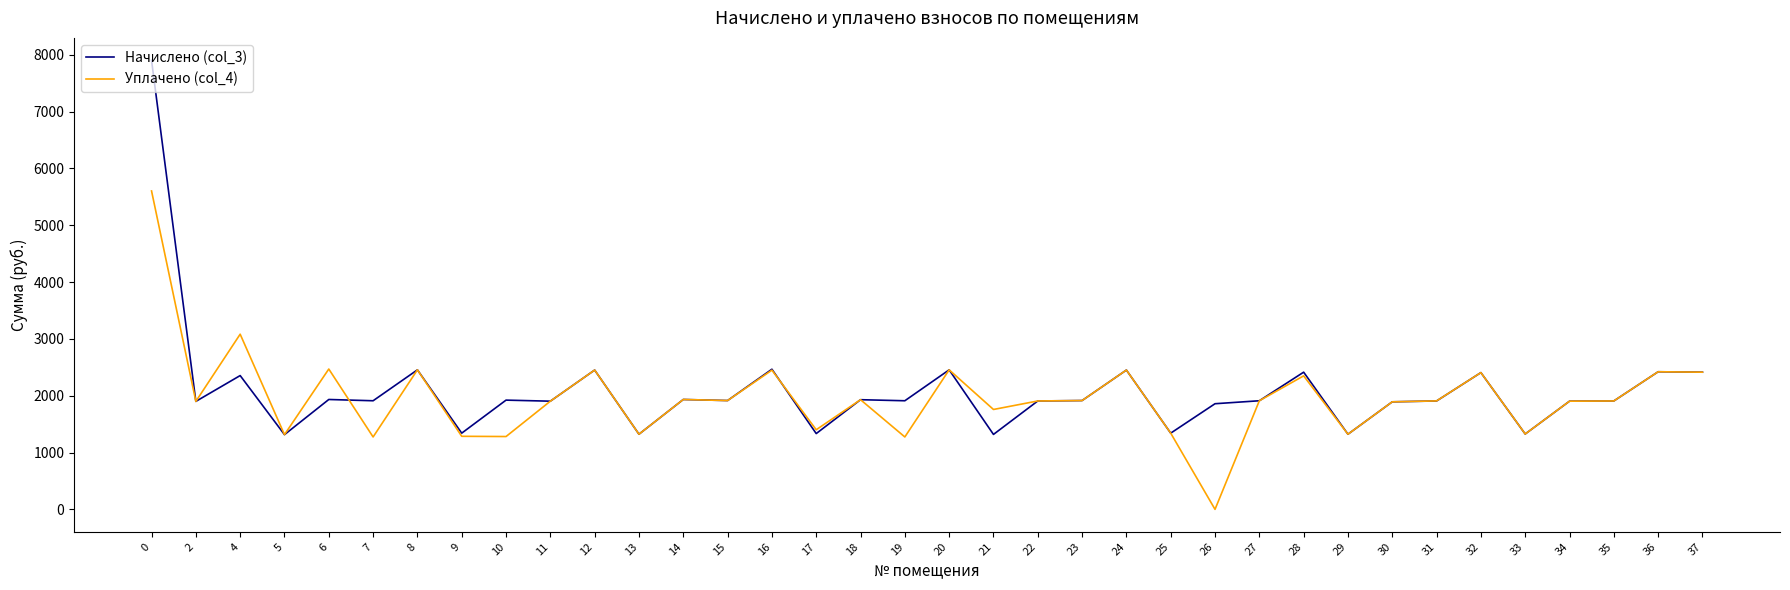

The value of Уплачено (col_4) at 28 is 1441.1. True or false?

False